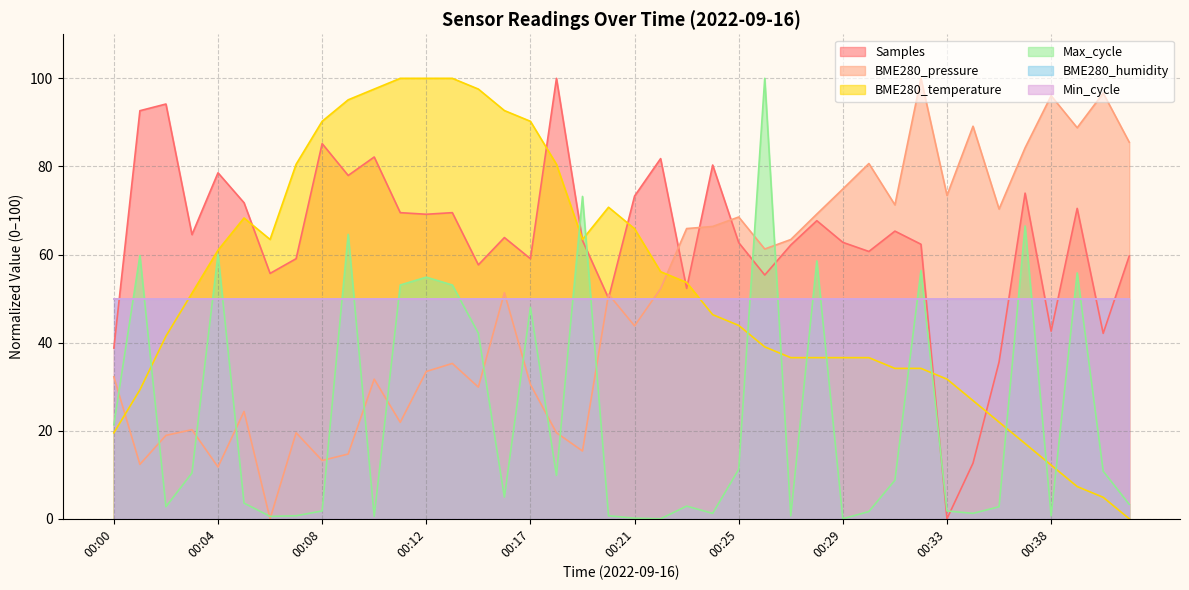

Rank the categories by value from lowest to highest.

00:41, 00:40, 00:39, 00:38, 00:37, 00:00, 00:36, 00:34, 00:01, 00:33, 00:31, 00:32, 00:27, 00:28, 00:29, 00:30, 00:26, 00:02, 00:25, 00:24, 00:03, 00:23, 00:22, 00:04, 00:06, 00:19, 00:21, 00:05, 00:20, 00:07, 00:18, 00:08, 00:17, 00:16, 00:09, 00:10, 00:14, 00:11, 00:12, 00:13